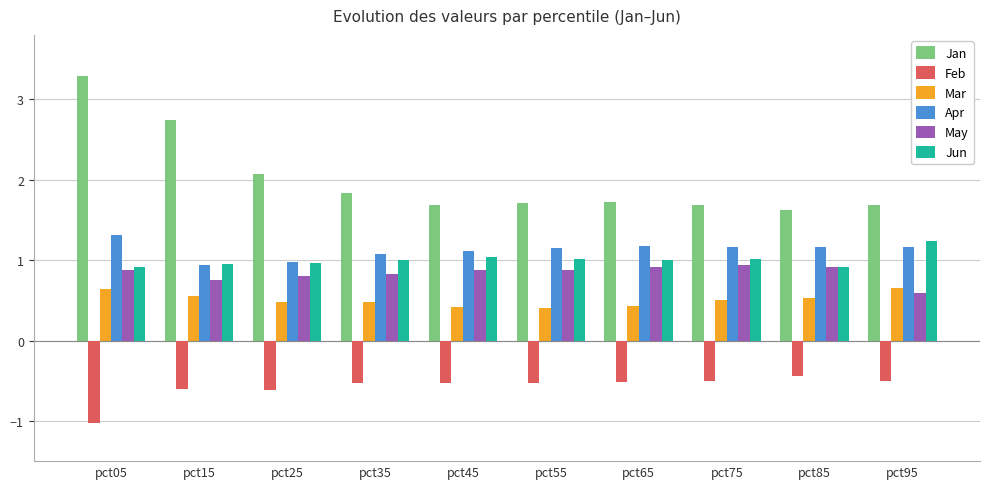

Which series has the largest total across all categories?

Jan